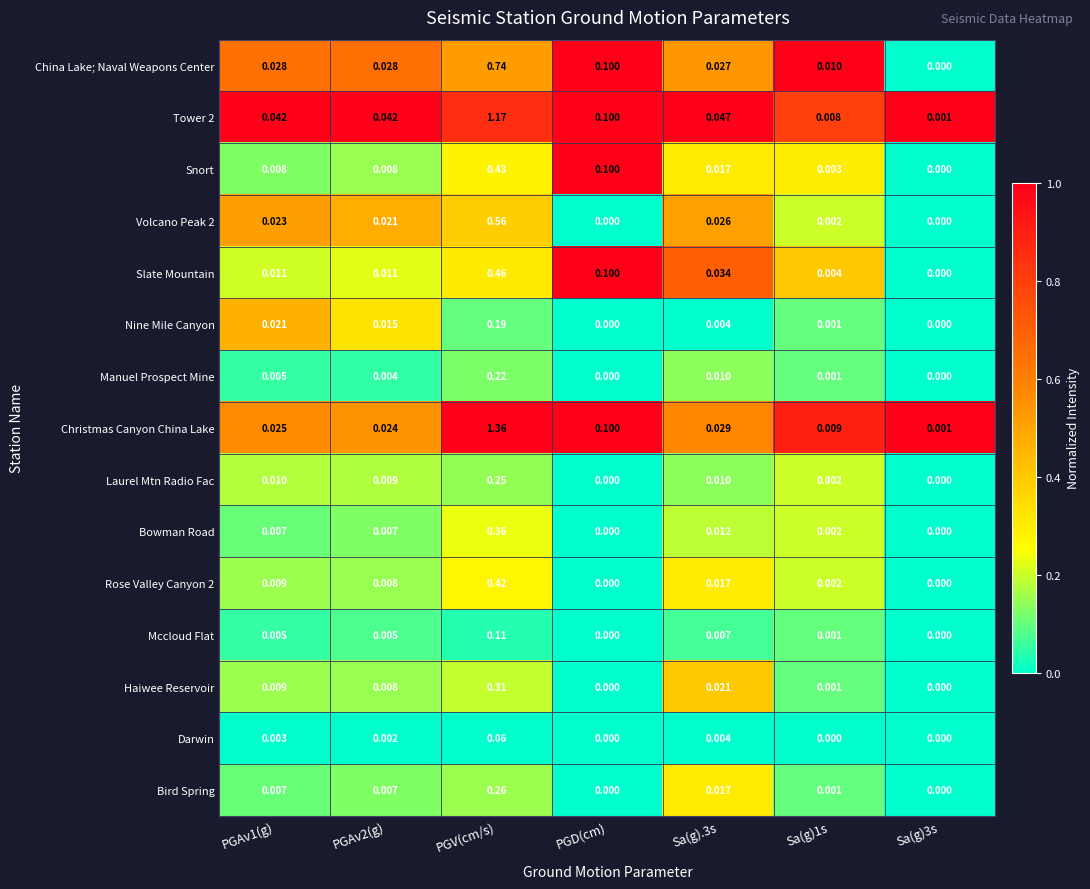

Which series has the largest total across all categories?

Christmas Canyon China Lake